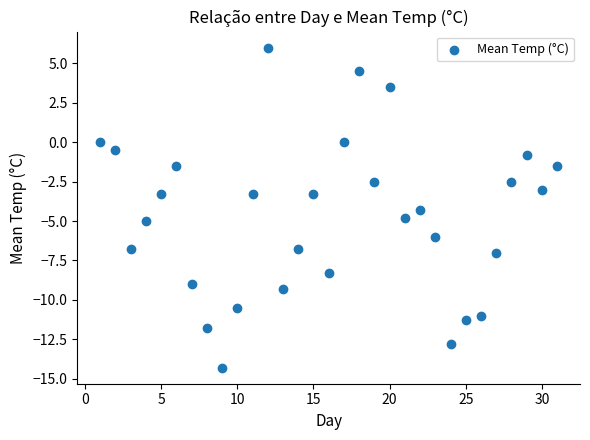

What is the range of X values (max minus min)?

30.0